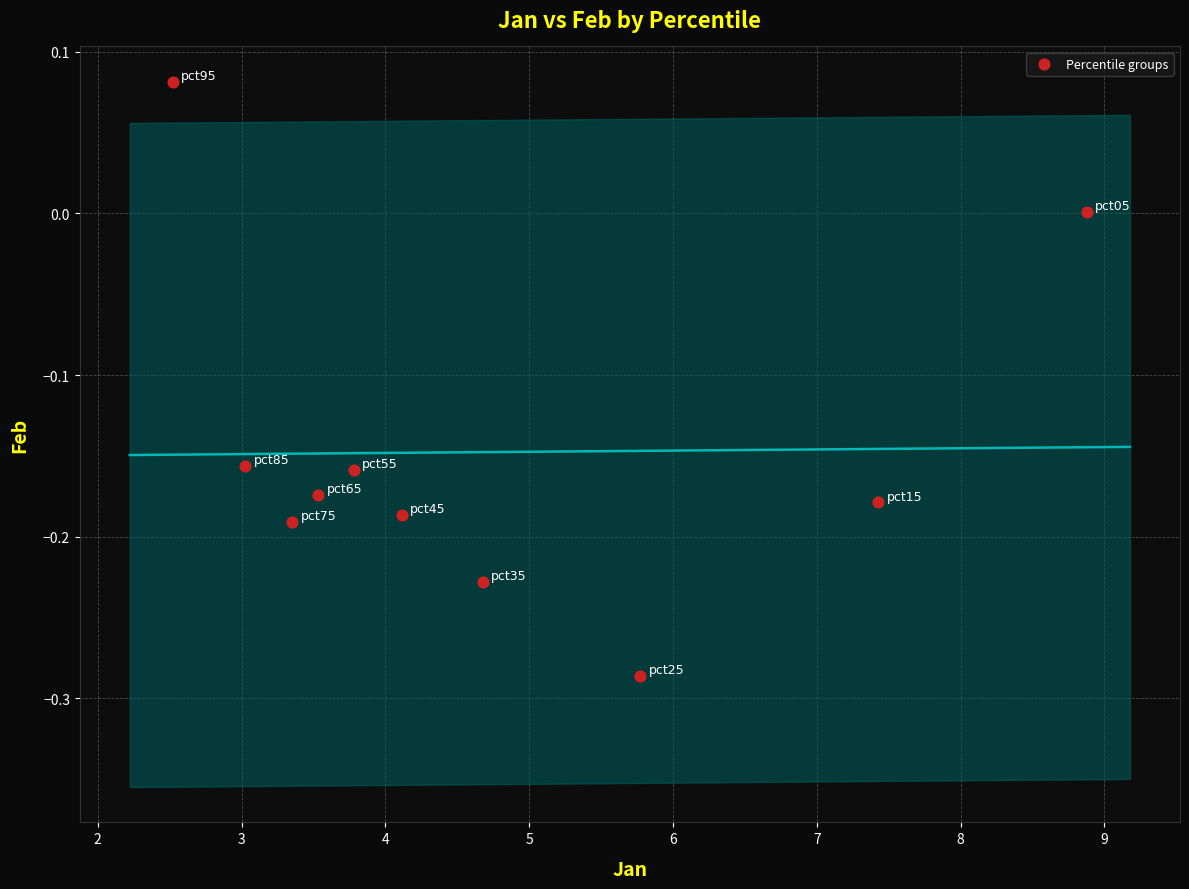

What is the average X value?

4.7